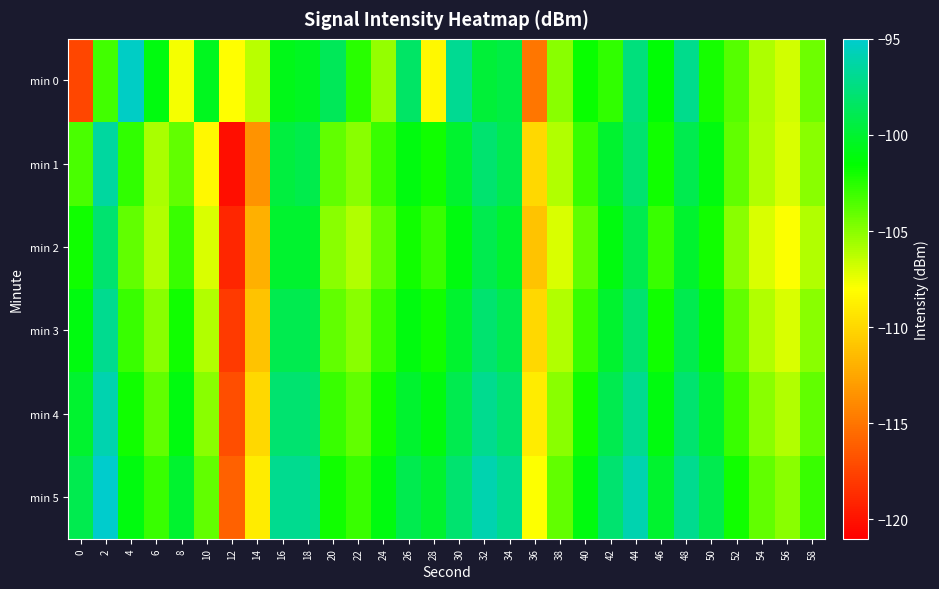

Which has a higher value, 52 or 38?

52